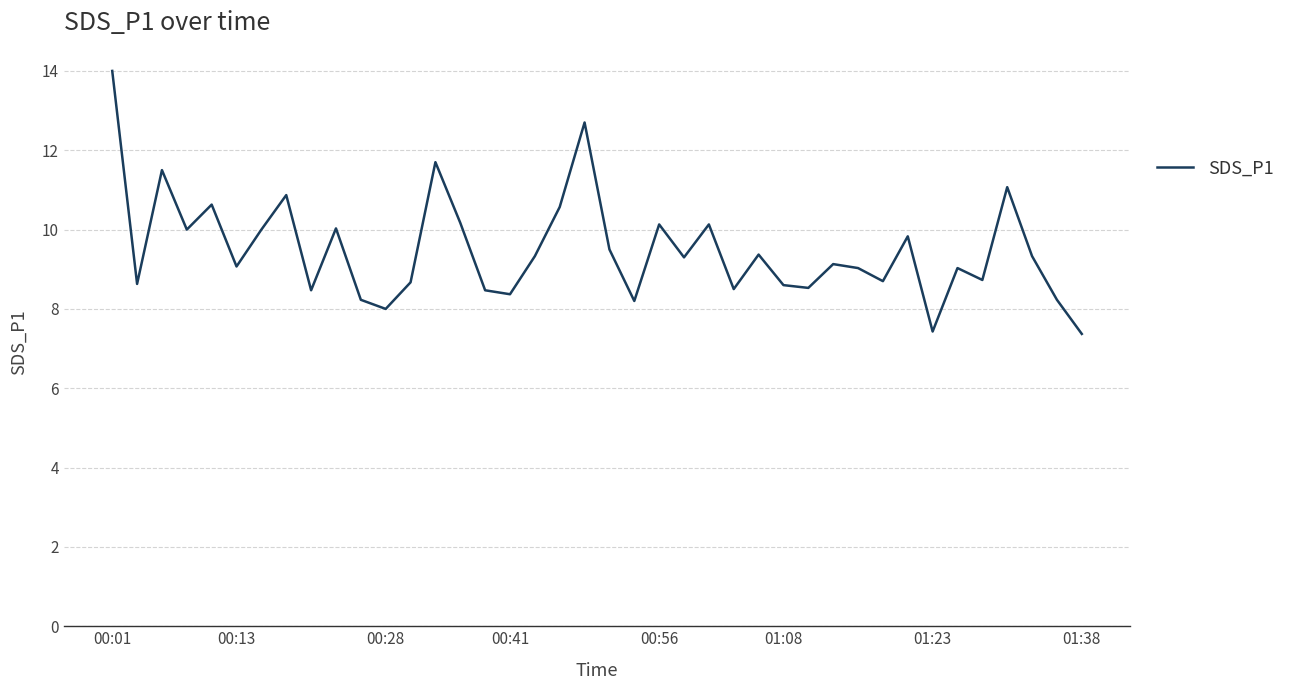

What is the minimum value shown in the chart?

7.4